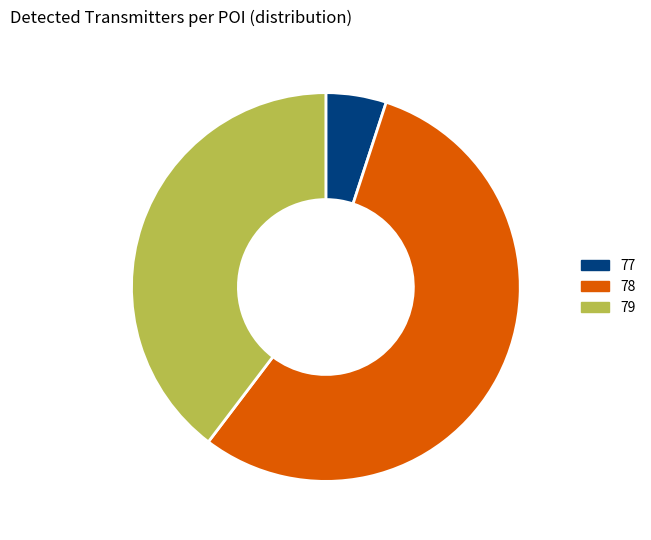

Is there any slice that represents more than half of the pie?

Yes